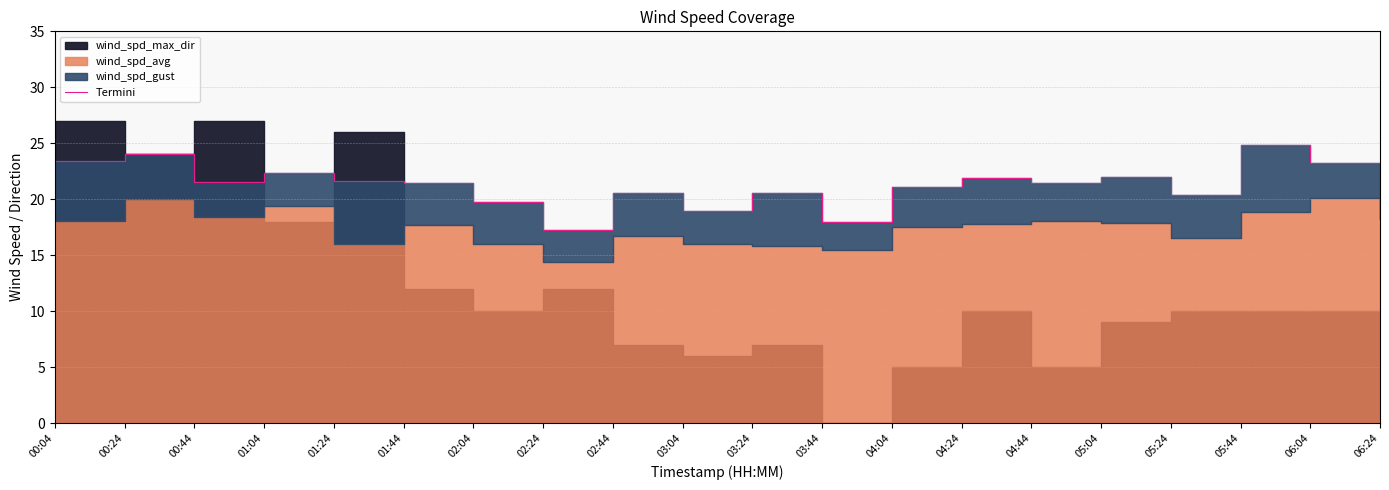

What is the change in value from 00:44 to 03:44?

-3.6